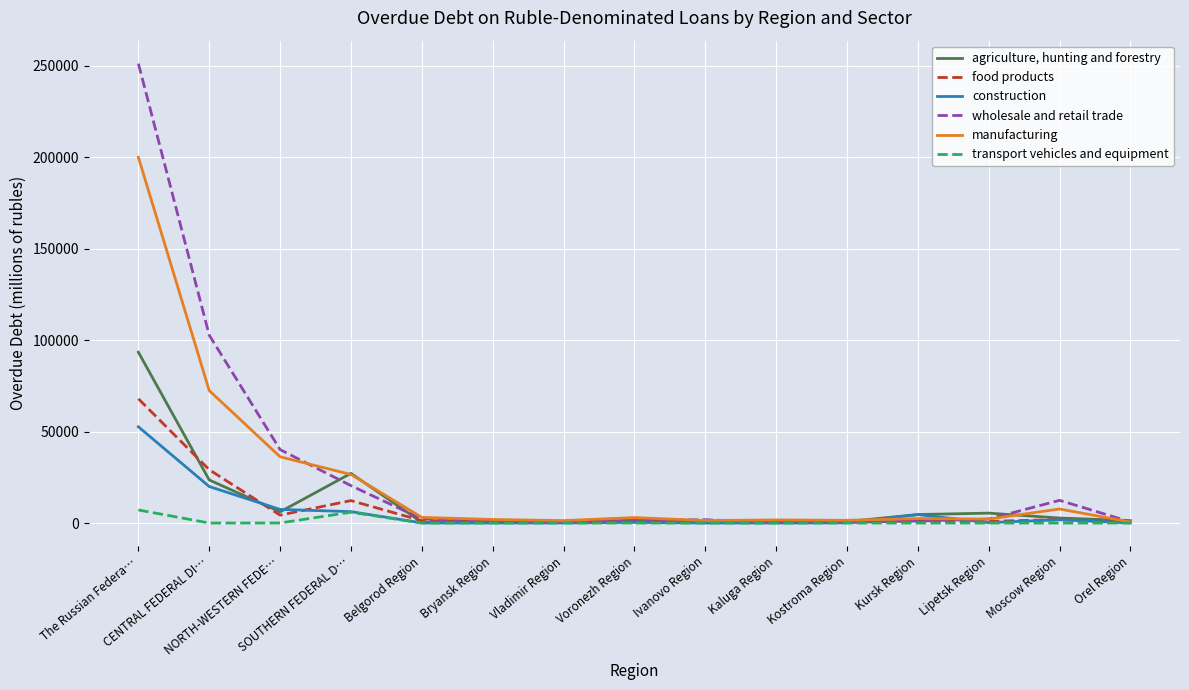

Rank the series by their maximum value, from lowest to highest.

transport vehicles and equipment, construction, food products, agriculture, hunting and forestry, manufacturing, wholesale and retail trade